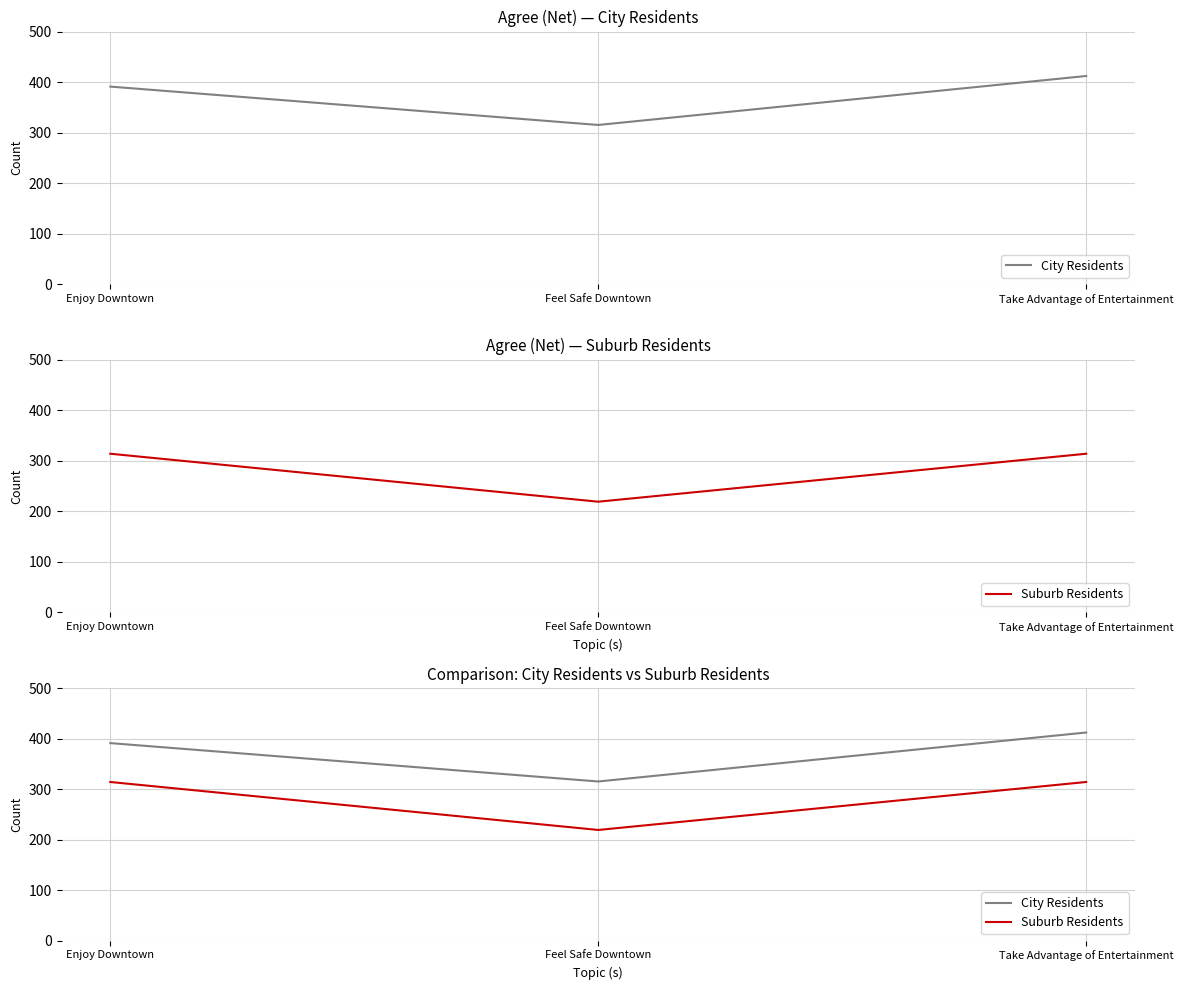

Which series has the largest range (max minus min)?

City Residents